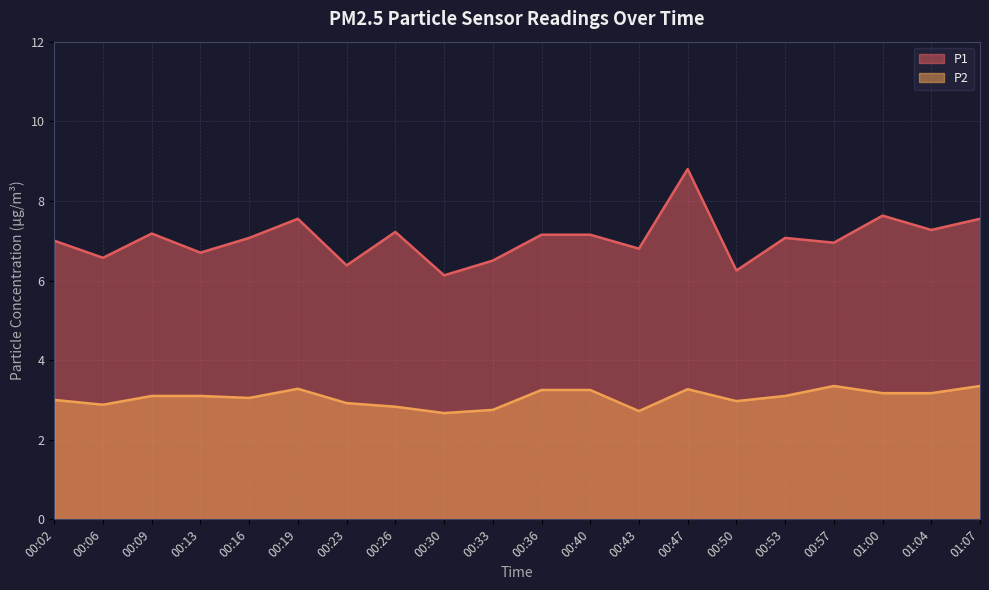

The P1 series shows 2.5 at 00:53. True or false?

False